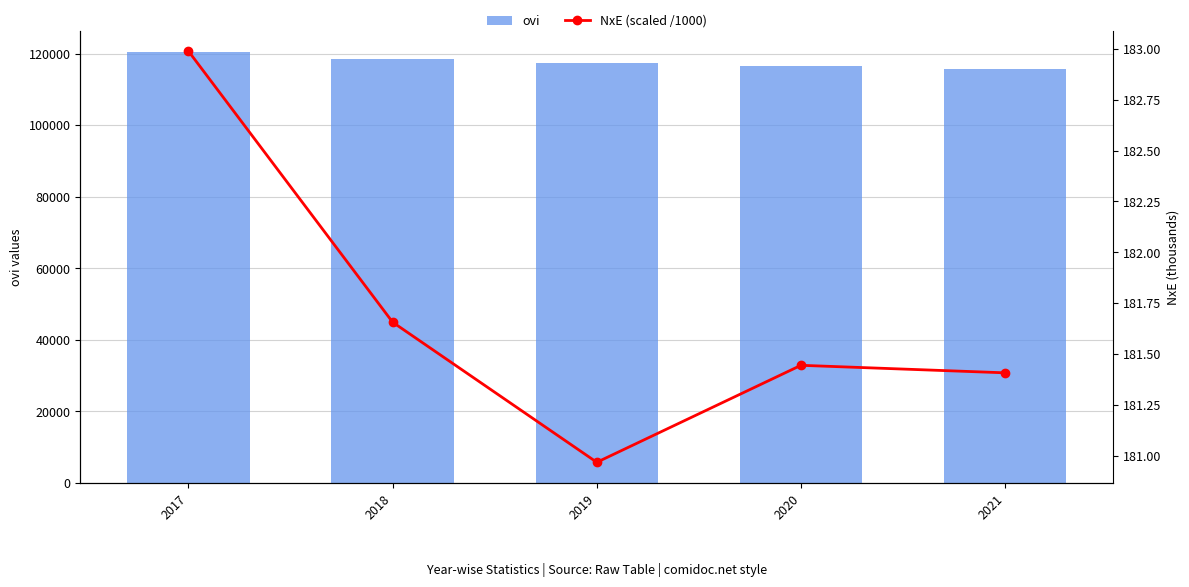

Read the NxE (scaled /1000) value at 2019.

181.0